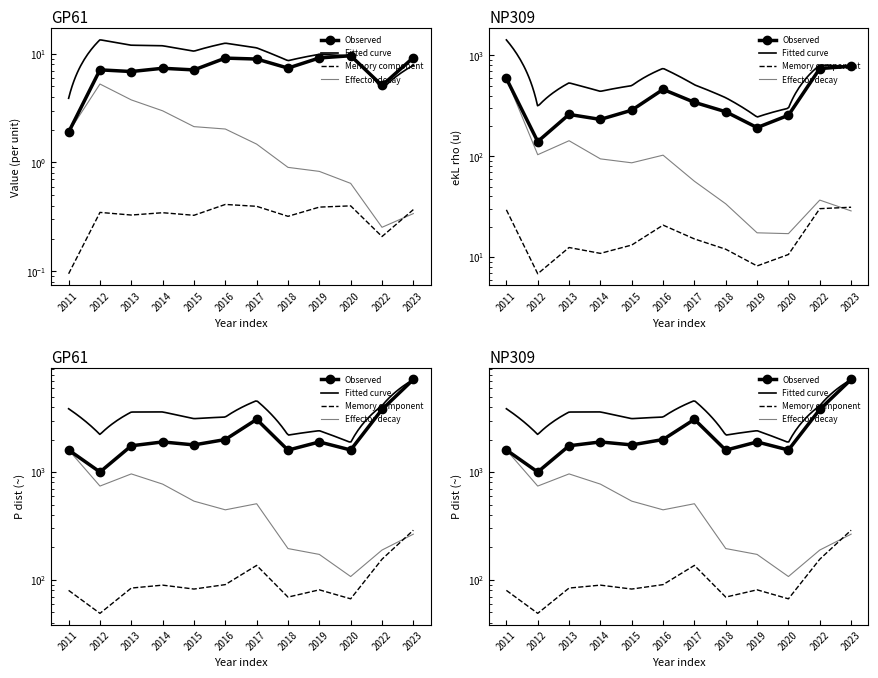

Reading left to right, extract all data points from this chart.

P_dist_per_u: 2011=1.9	2012=7.1	2013=6.8	2014=7.3	2015=7.1	2016=9.1	2017=8.9	2018=7.4	2019=9.1	2020=9.6	2022=5.1	2023=9.2
ekL_rho: 2011=590.0	2012=140.0	2013=260.0	2014=232.0	2015=286.2	2016=460.0	2017=342.5	2018=276.2	2019=192.5	2020=255.0	2022=740.0	2023=780.0
P_dist: 2011=1600.0	2012=1000.0	2013=1750.0	2014=1900.0	2015=1783.3	2016=2000.0	2017=3075.0	2018=1595.0	2019=1900.0	2020=1600.0	2022=3800.0	2023=7200.0